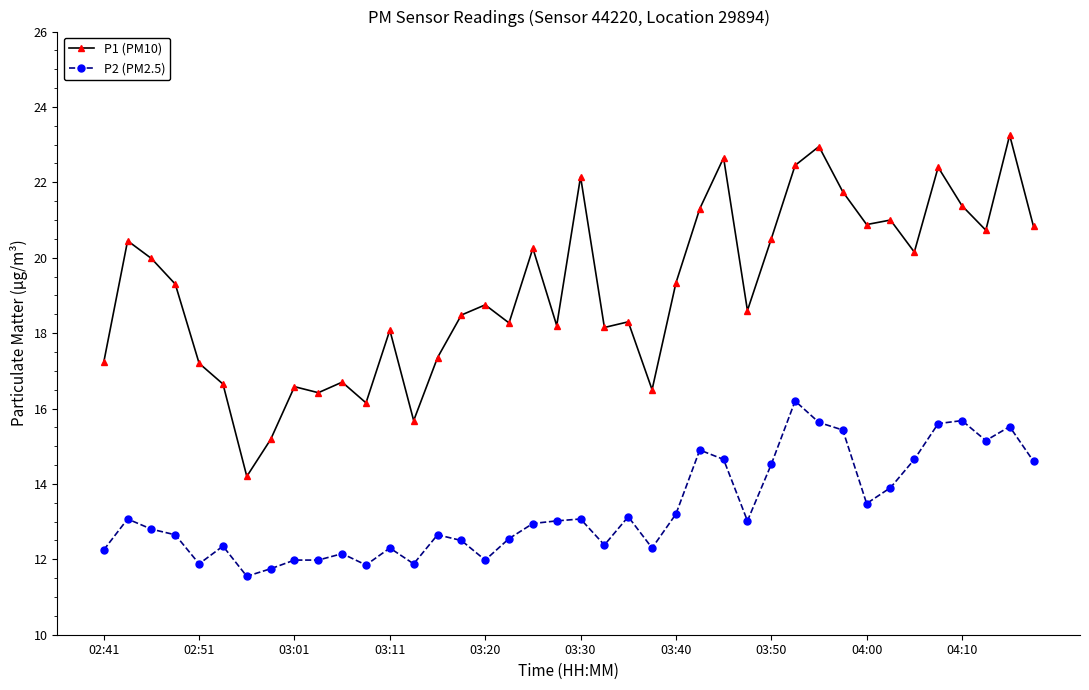

True or false: P1 (PM10) has more than 0 points higher than both neighbors.

True